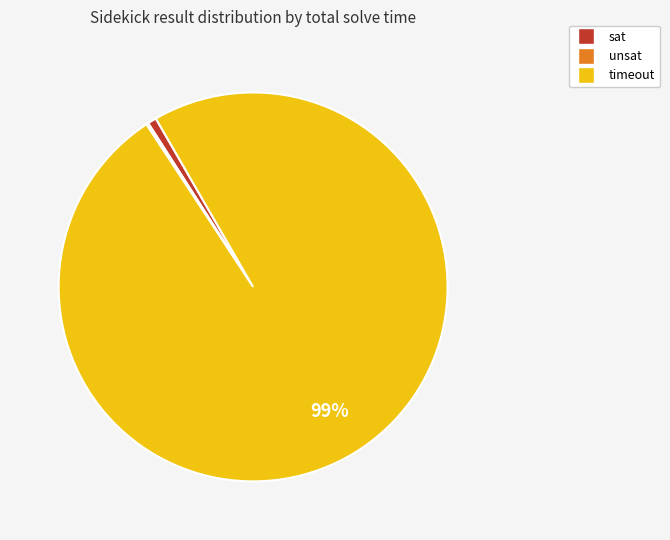

To the nearest percent, what is the difference between the largest and smallest slice percentages?

99%